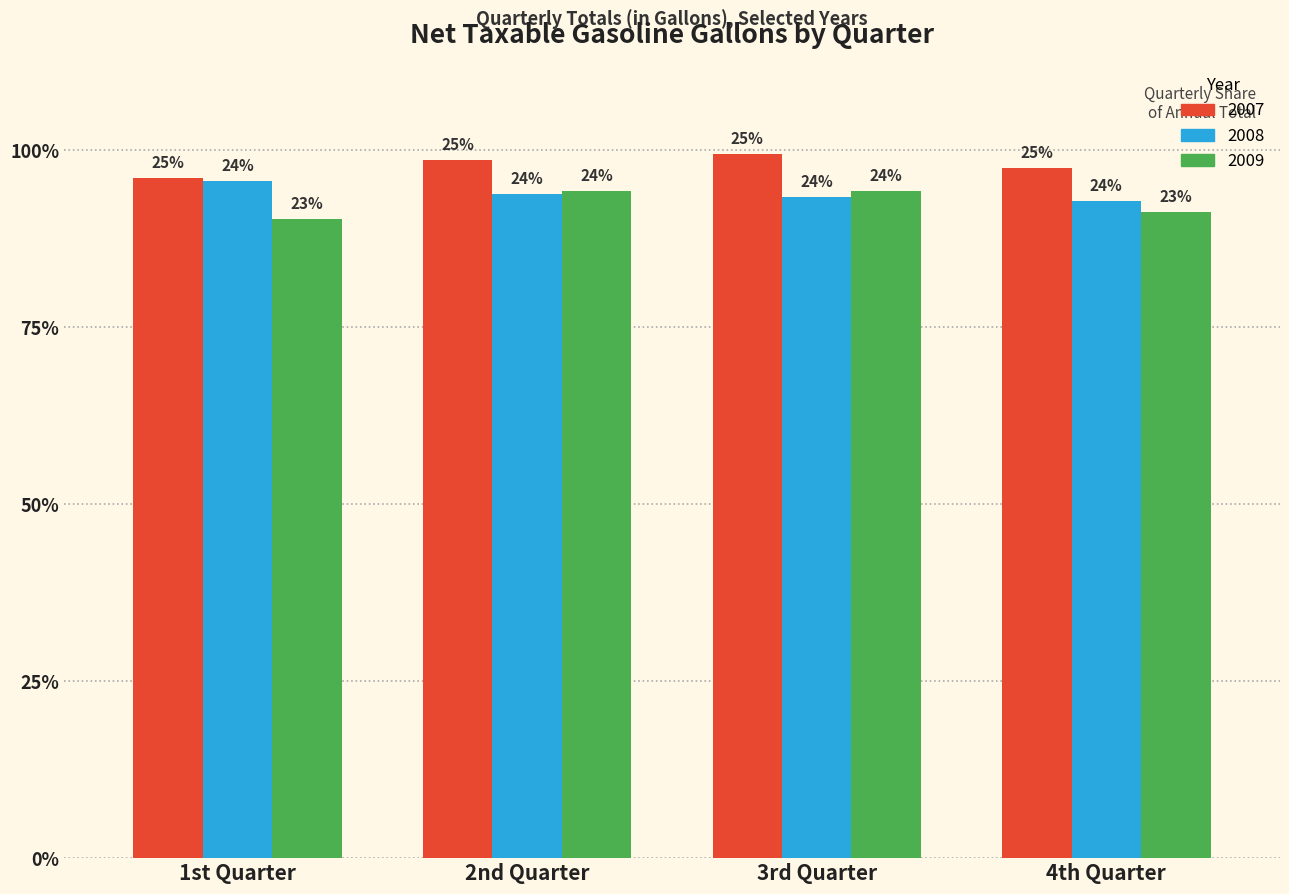

Which has a higher value, 1st Quarter or 4th Quarter?

4th Quarter